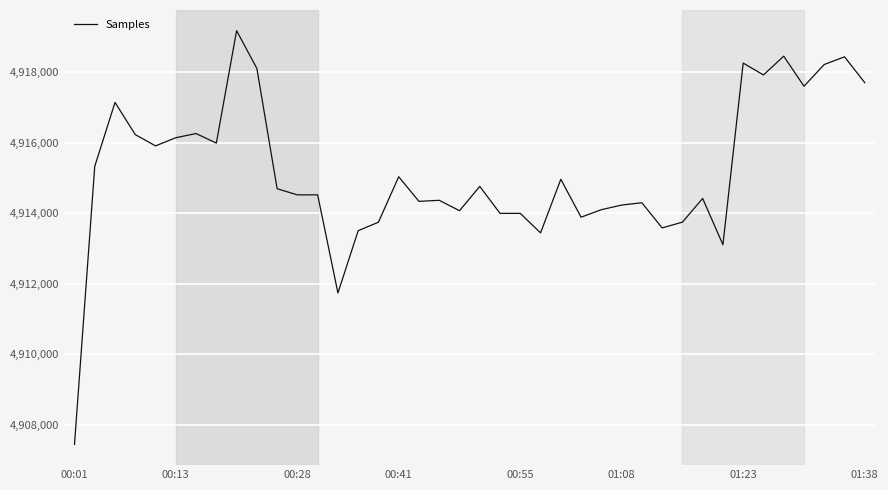

How many lines are shown in the chart?

1